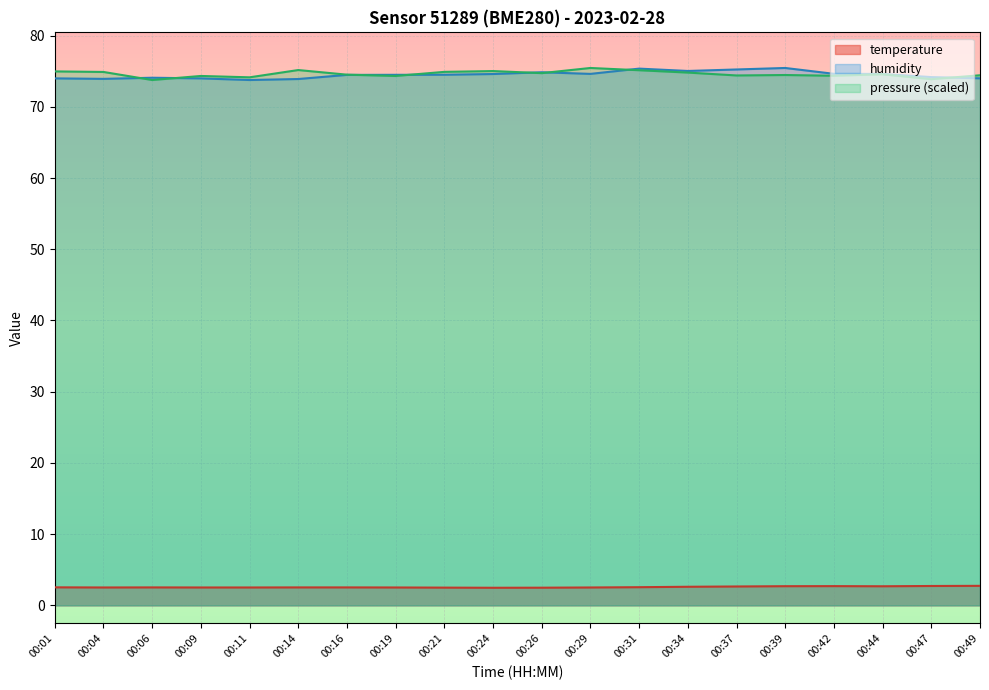

Where is the first local minimum for humidity?

00:04